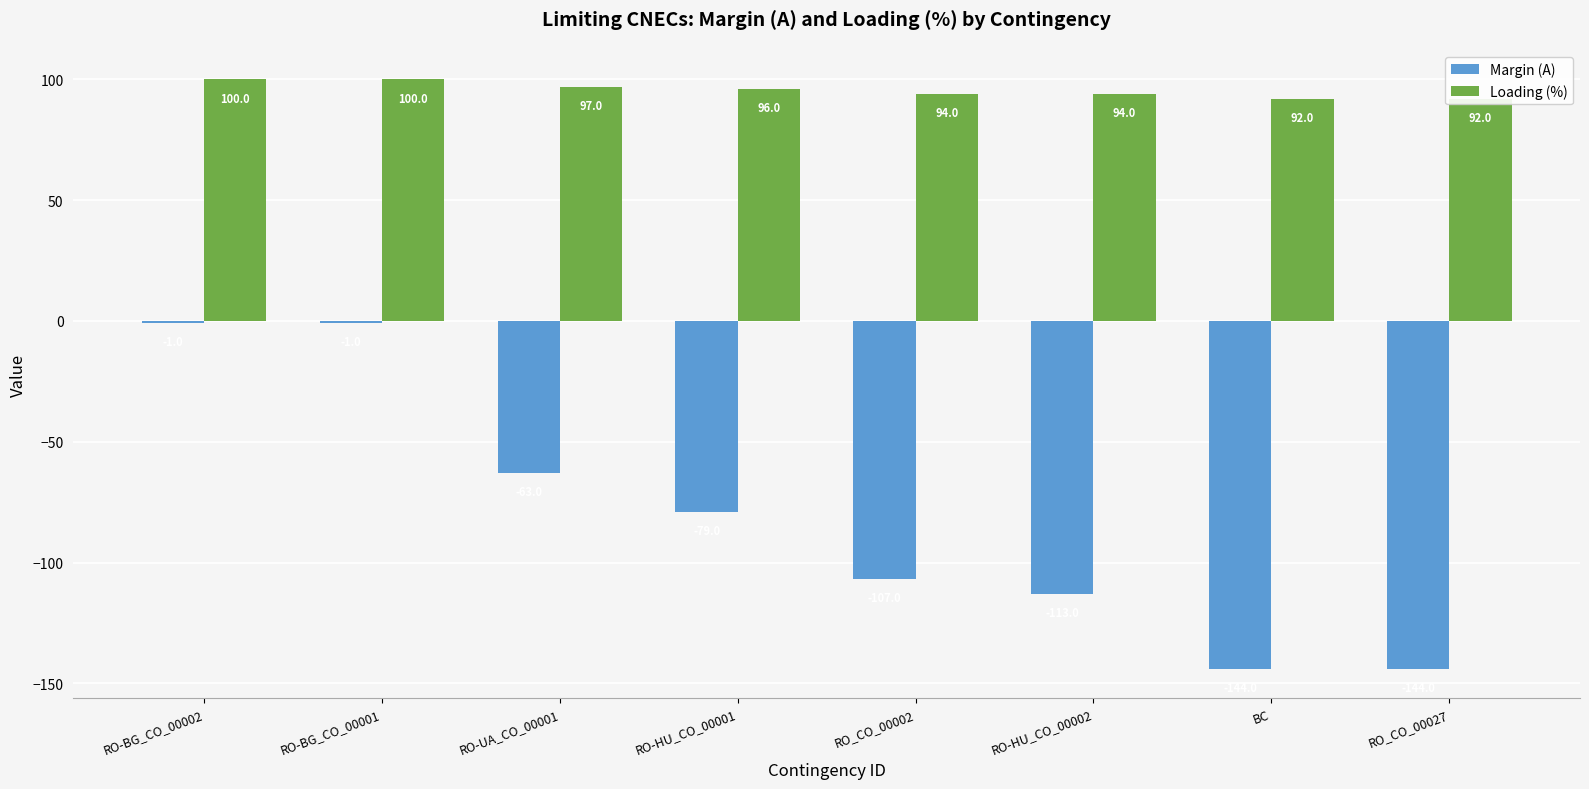

What is the label of the 6th bar from the right?

RO-UA_CO_00001